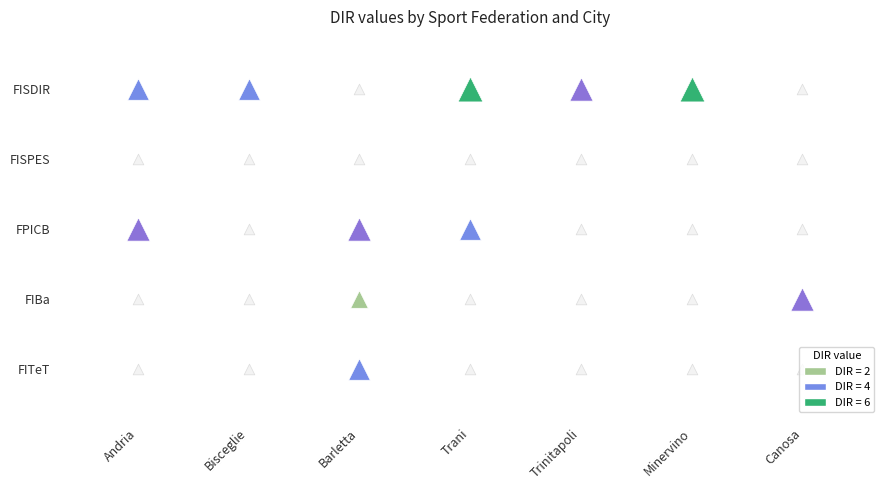

Rank the series by their maximum value, from highest to lowest.

FISDIR, FPICB, FIBa, FITeT, FISPES